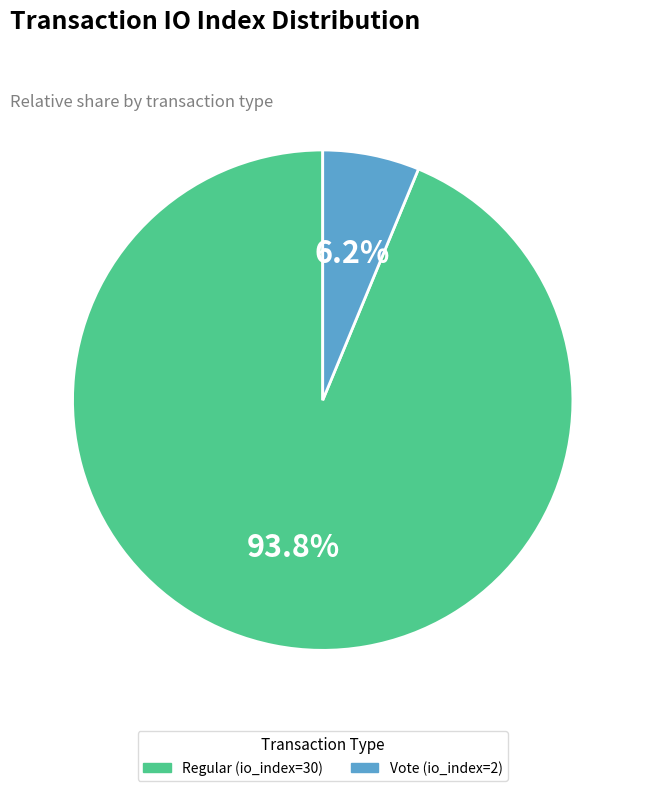

What is the total percentage of Vote (io_index=2) and Regular (io_index=30)?

100.0%